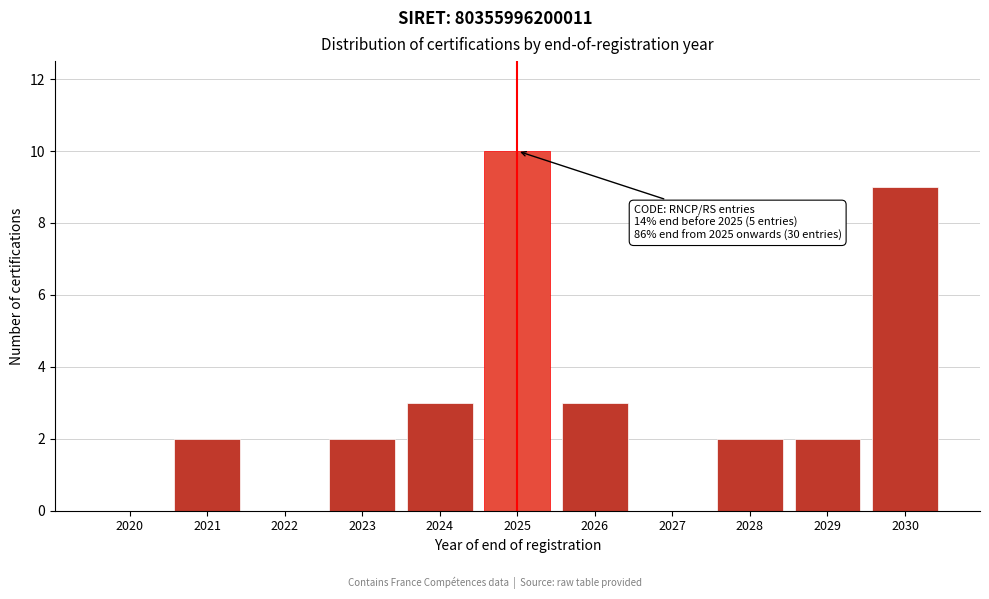

What is the sum of the values at 2030 and 2026?

12